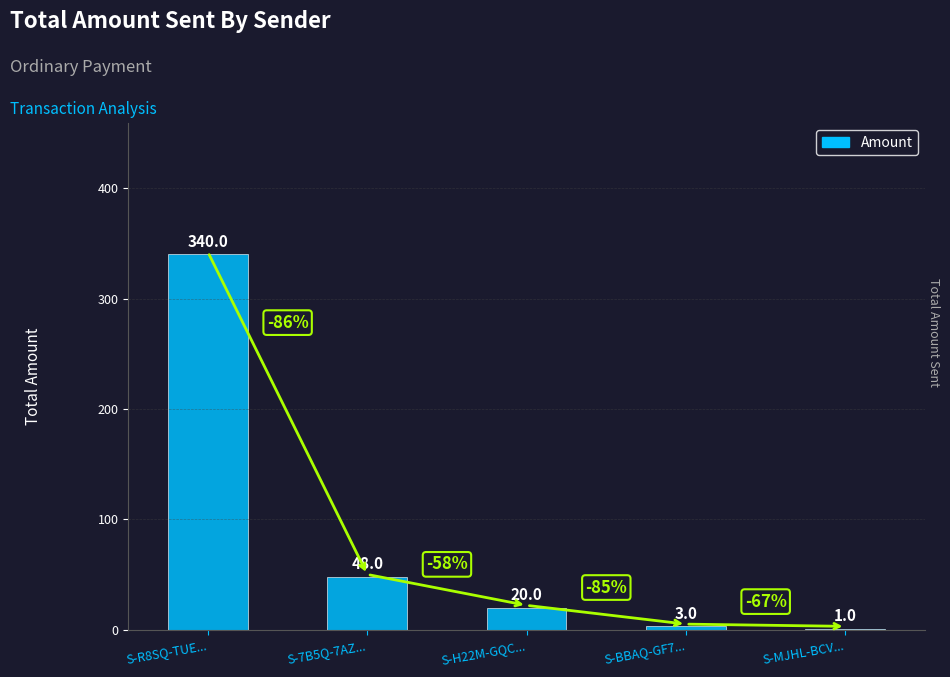

Reading left to right, list all the values displayed in this chart.

340	48	20	3	1